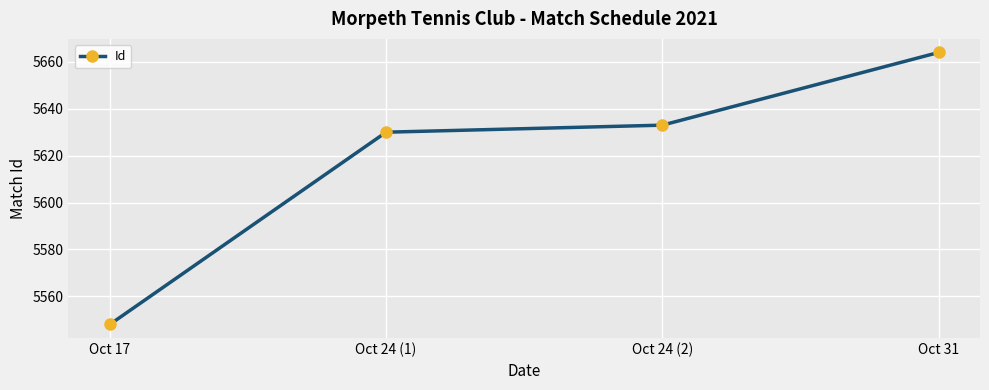

Is it true that the value at Oct 24 (2) is 9374?

False